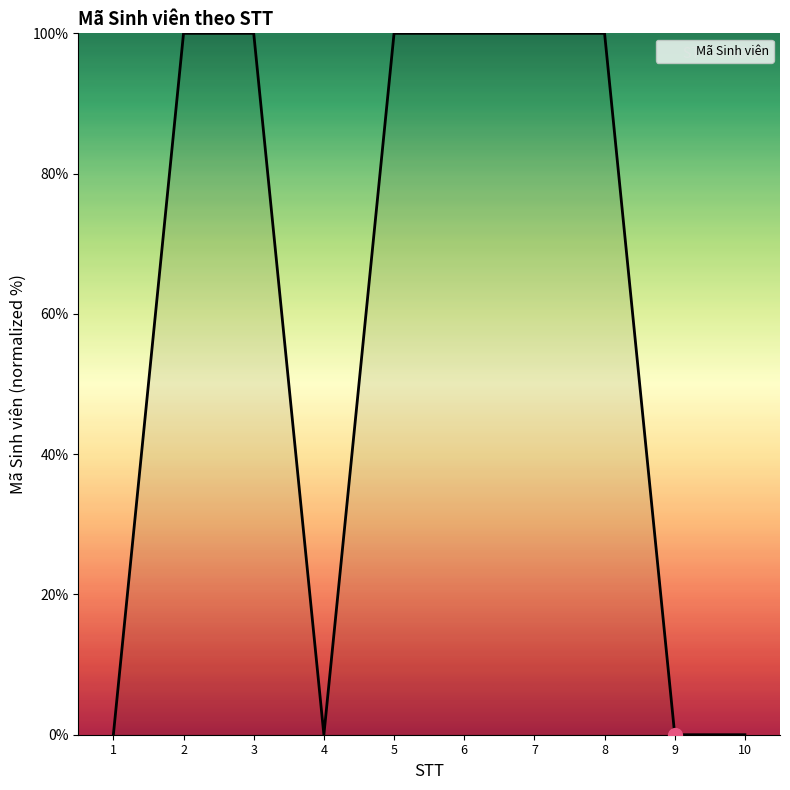

How many categories are shown in the chart?

10